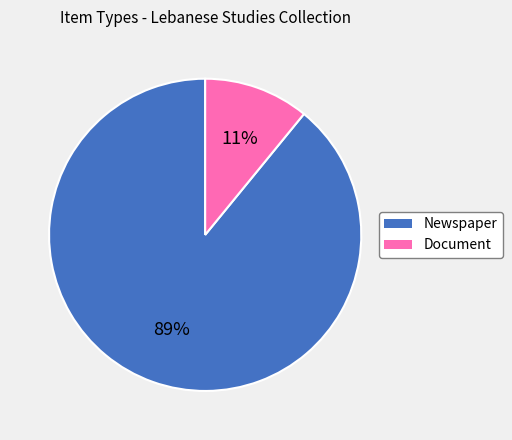

Is the sum of Newspaper and Document greater than half?

Yes